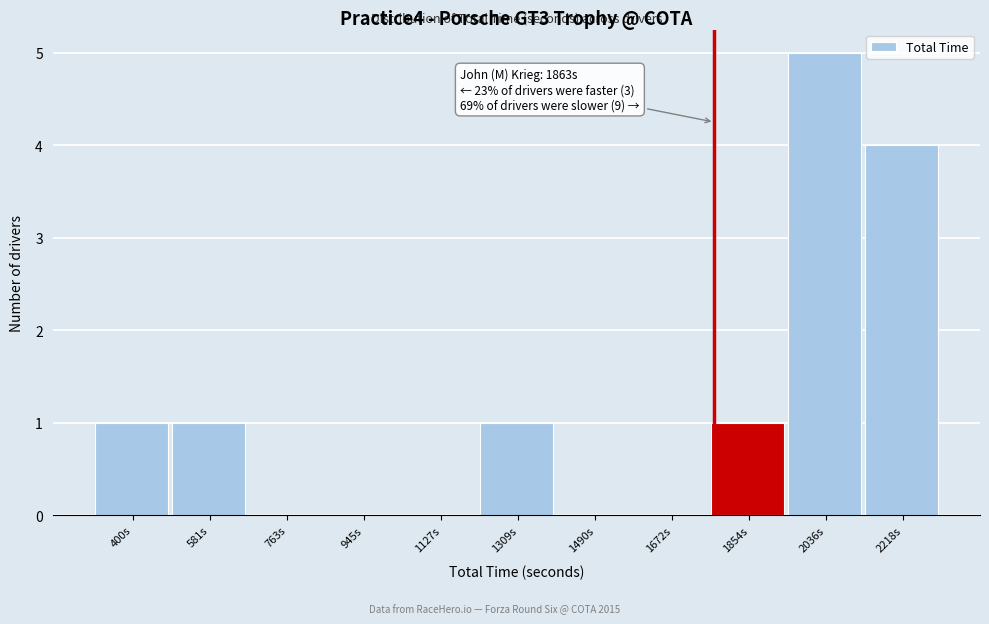

Reading left to right, transcribe all the data shown in this chart.

400s=1	581s=1	763s=0	945s=0	1127s=0	1309s=1	1490s=0	1672s=0	1854s=1	2036s=5	2218s=4